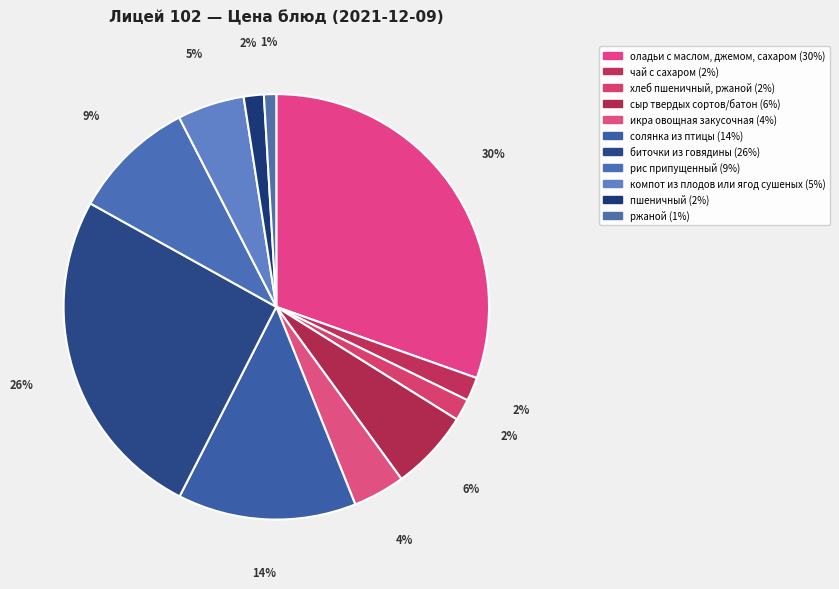

Rank the categories by value from lowest to highest.

ржаной, пшеничный, хлеб пшеничный, ржаной, чай с сахаром, икра овощная закусочная, компот из плодов или ягод сушеных, сыр твердых сортов/батон, рис припущенный, солянка из птицы, биточки из говядины, оладьи с маслом, джемом, сахаром